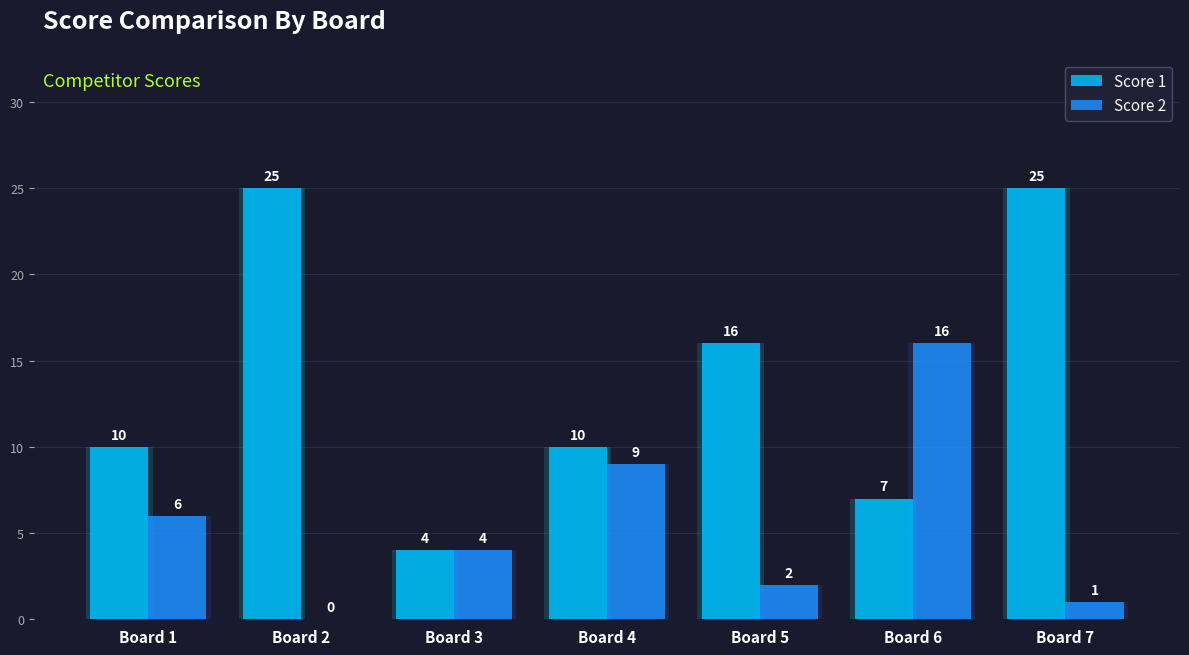

Count the number of data series in this chart.

2